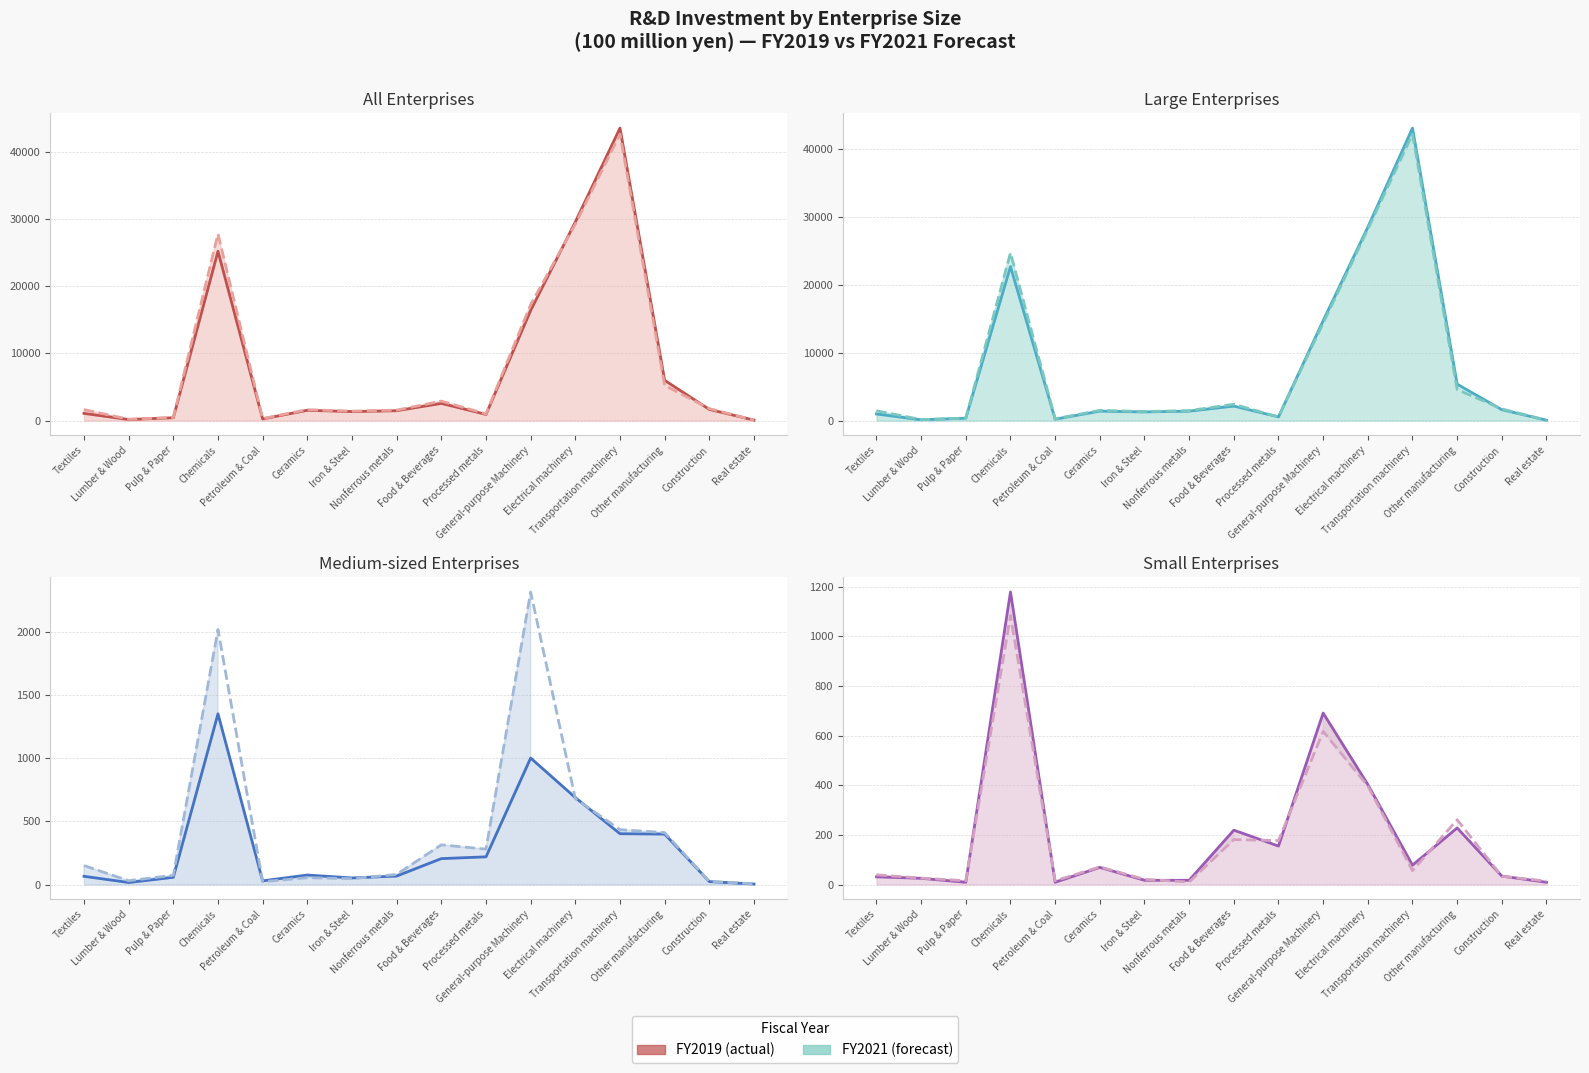

Reading left to right, list all the values displayed in this chart.

All Enterprises: Textiles=1070	Lumber & Wood=161	Pulp & Paper=423	Chemicals=25188	Petroleum & Coal=247	Ceramics=1533	Iron & Steel=1341	Nonferrous metals=1469	Food & Beverages=2558	Processed metals=919	General-purpose Machinery=16393	Electrical machinery=29546	Transportation machinery=43502	Other manufacturing=5985	Construction=1661	Real estate=73
Large Enterprises: Textiles=974	Lumber & Wood=120	Pulp & Paper=357	Chemicals=22658	Petroleum & Coal=209	Ceramics=1389	Iron & Steel=1272	Nonferrous metals=1386	Food & Beverages=2134	Processed metals=545	General-purpose Machinery=14702	Electrical machinery=28456	Transportation machinery=43023	Other manufacturing=5358	Construction=1604	Real estate=60
Medium-sized Enterprises: Textiles=65	Lumber & Wood=16	Pulp & Paper=57	Chemicals=1351	Petroleum & Coal=29	Ceramics=75	Iron & Steel=52	Nonferrous metals=67	Food & Beverages=205	Processed metals=219	General-purpose Machinery=1001	Electrical machinery=688	Transportation machinery=402	Other manufacturing=399	Construction=23	Real estate=4
Small Enterprises: Textiles=31	Lumber & Wood=25	Pulp & Paper=9	Chemicals=1179	Petroleum & Coal=9	Ceramics=69	Iron & Steel=17	Nonferrous metals=17	Food & Beverages=219	Processed metals=155	General-purpose Machinery=691	Electrical machinery=403	Transportation machinery=78	Other manufacturing=228	Construction=34	Real estate=9